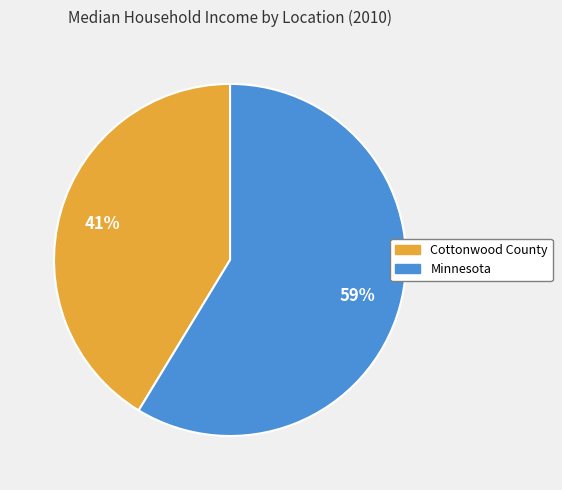

Does Minnesota represent more than half of the total?

Yes